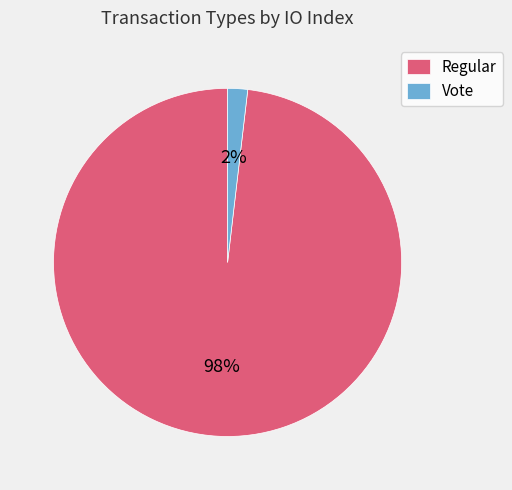

Between Vote and Regular, which is larger?

Regular